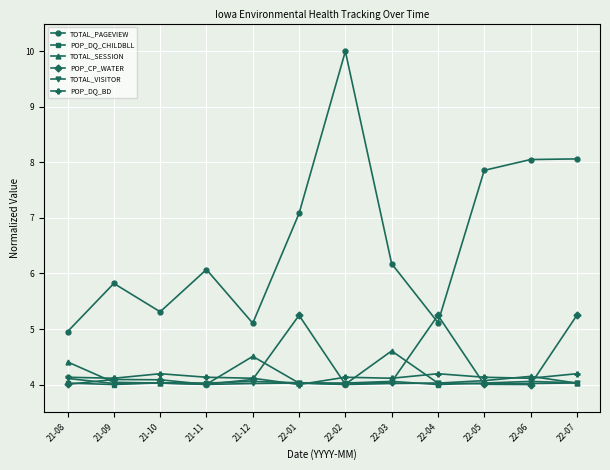

What is the maximum value for POP_CP_WATER?

5.2